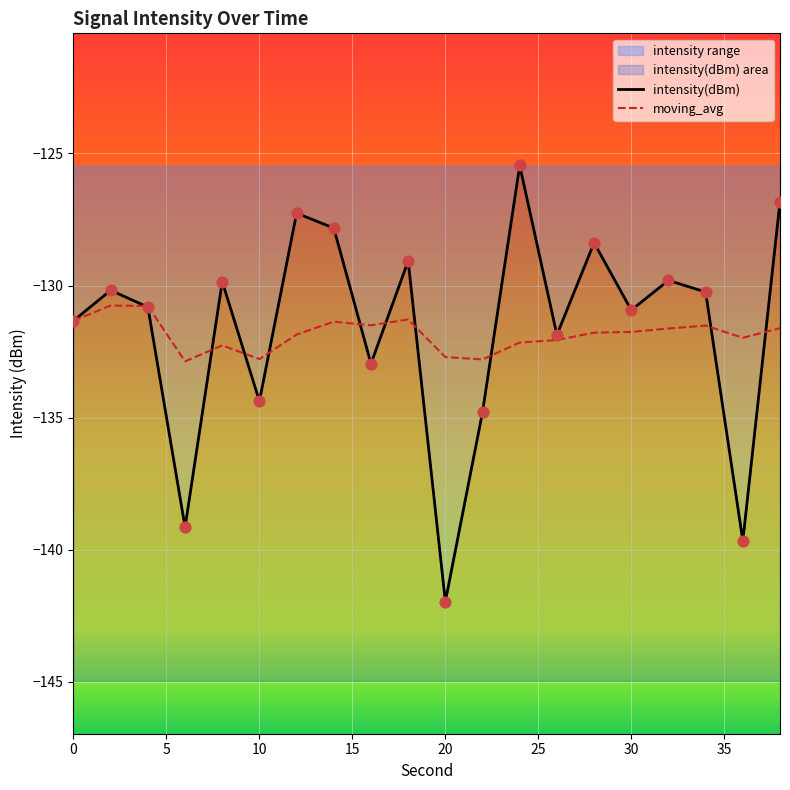

Which series has the largest Y range (max minus min)?

intensity(dBm)